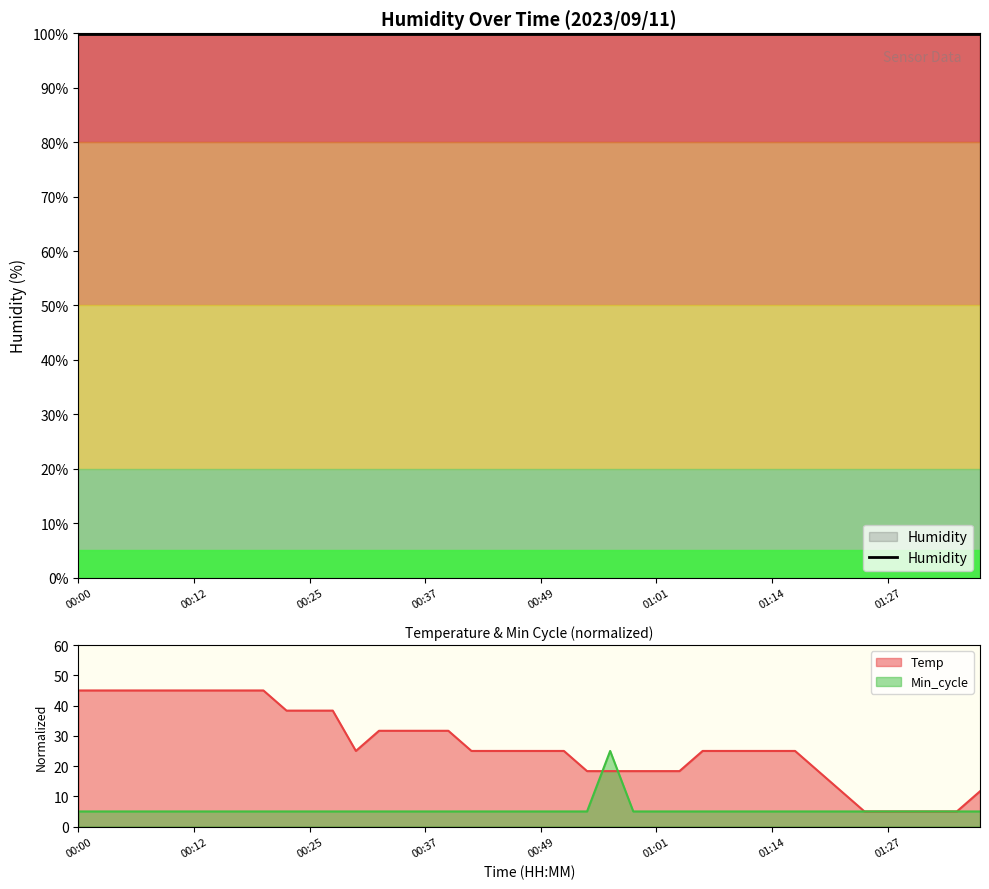

Where do Min_cycle and Temp first cross each other?

00:54 and 00:57